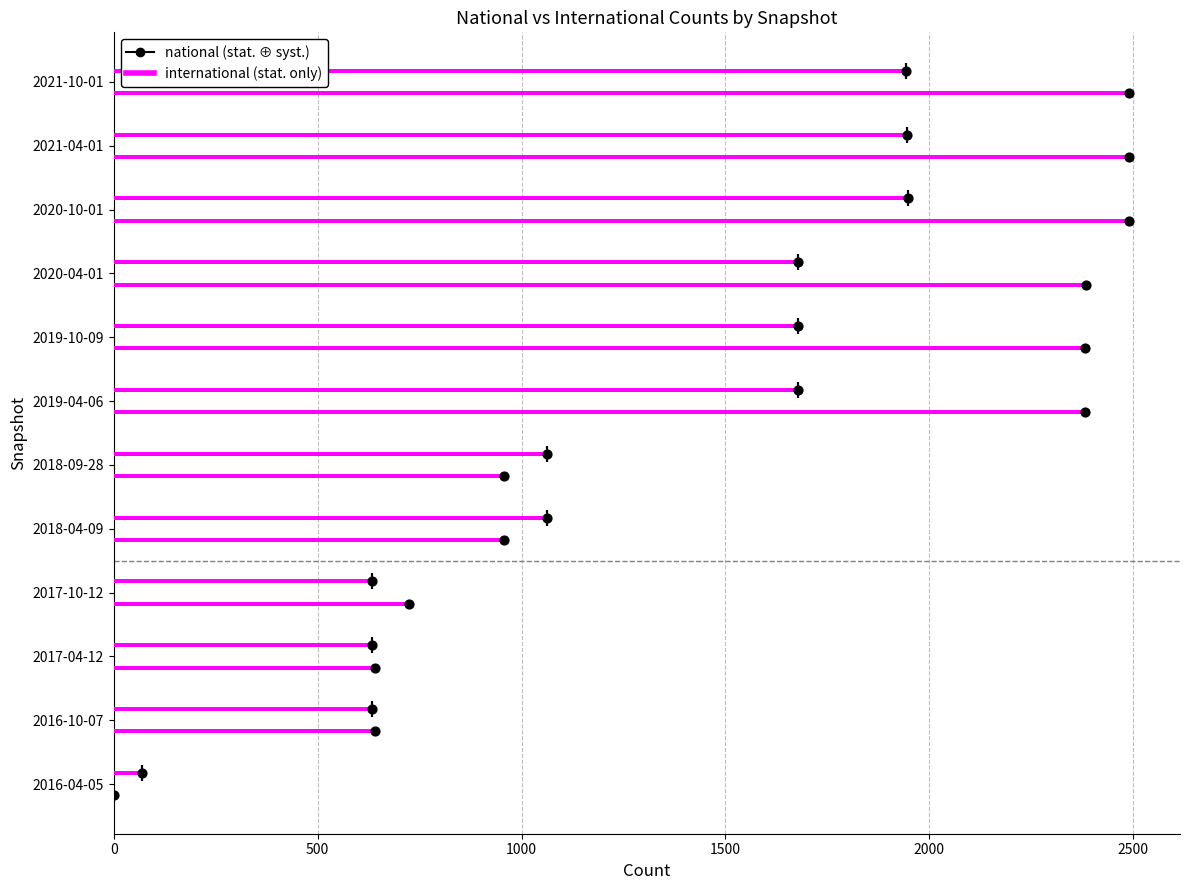

At how many categories does at least one series exceed 1031?

8